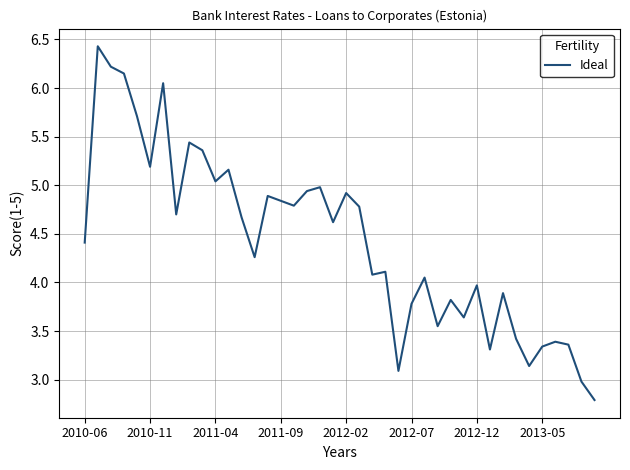

What is the greatest value displayed?

6.4